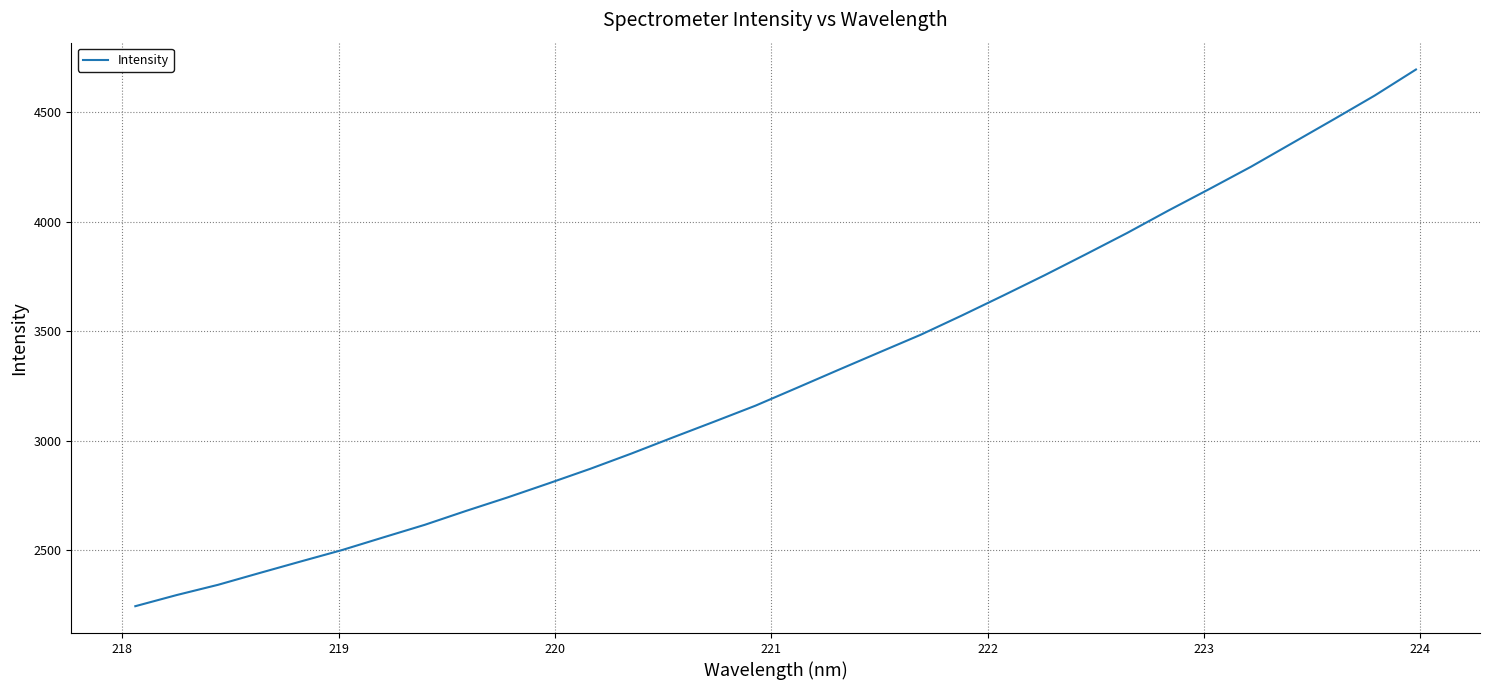

What is the smallest value displayed?

2244.1